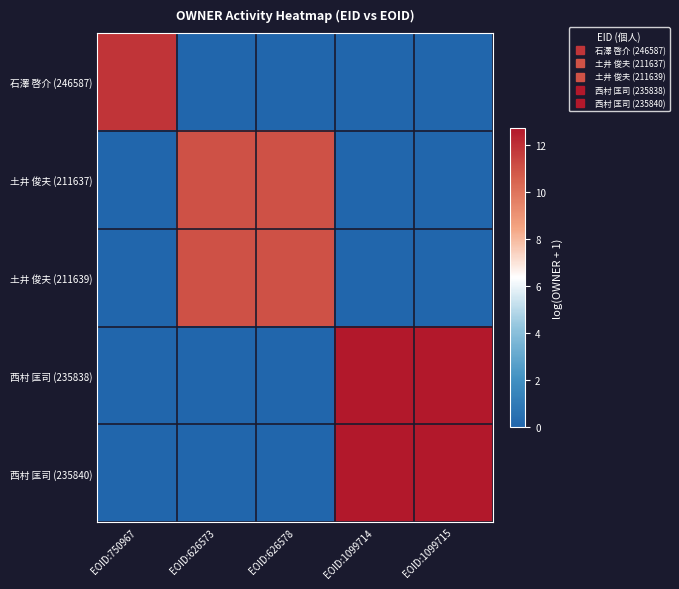

Reading right to left, transcribe all the data shown in this chart.

石澤 啓介 (246587): EOID:1099715=0.0	EOID:1099714=0.0	EOID:626578=0.0	EOID:626573=0.0	EOID:750967=11.9
土井 俊夫 (211637): EOID:1099715=0.0	EOID:1099714=0.0	EOID:626578=11.0	EOID:626573=11.0	EOID:750967=0.0
土井 俊夫 (211639): EOID:1099715=0.0	EOID:1099714=0.0	EOID:626578=11.0	EOID:626573=11.0	EOID:750967=0.0
西村 匡司 (235838): EOID:1099715=12.7	EOID:1099714=12.7	EOID:626578=0.0	EOID:626573=0.0	EOID:750967=0.0
西村 匡司 (235840): EOID:1099715=12.7	EOID:1099714=12.7	EOID:626578=0.0	EOID:626573=0.0	EOID:750967=0.0